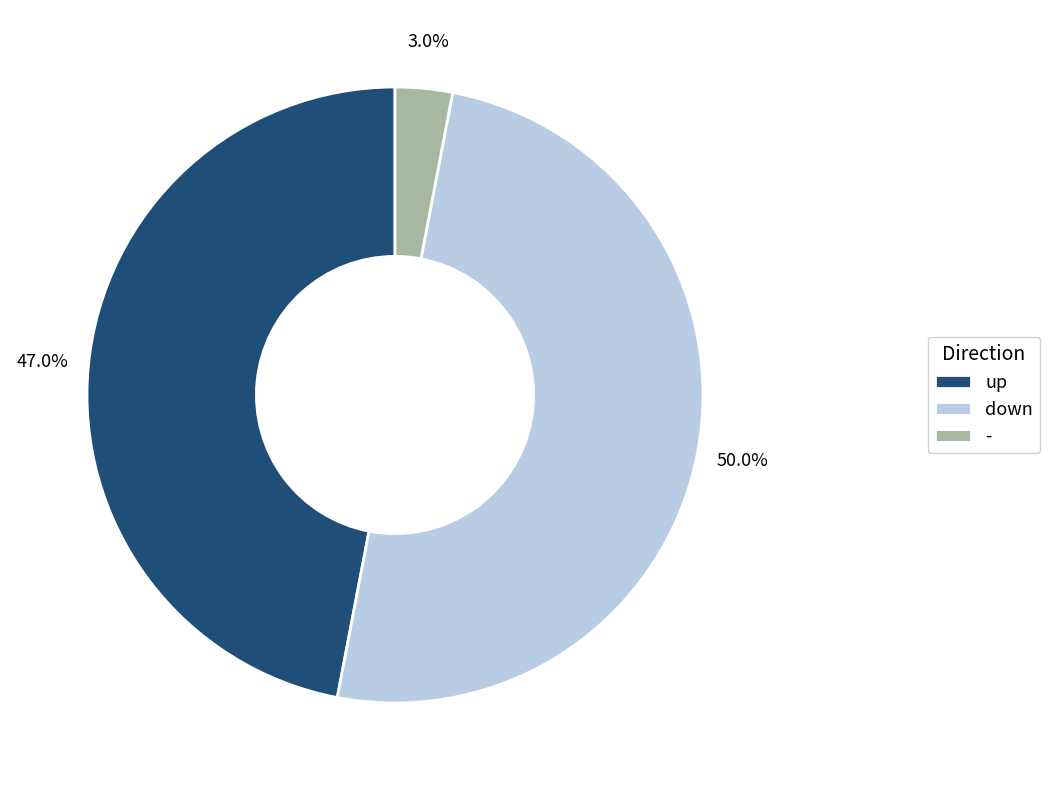

Count the number of slices in the pie.

3